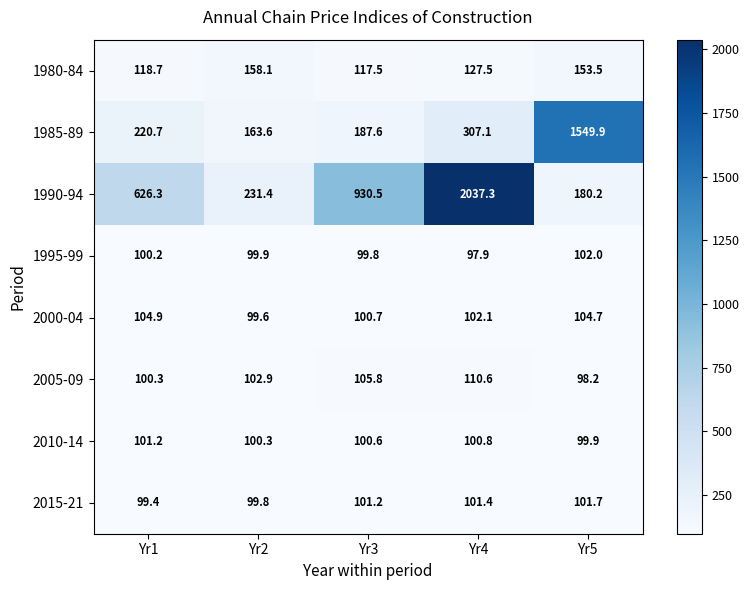

At which category does the chart reach its peak across all series?

Yr4